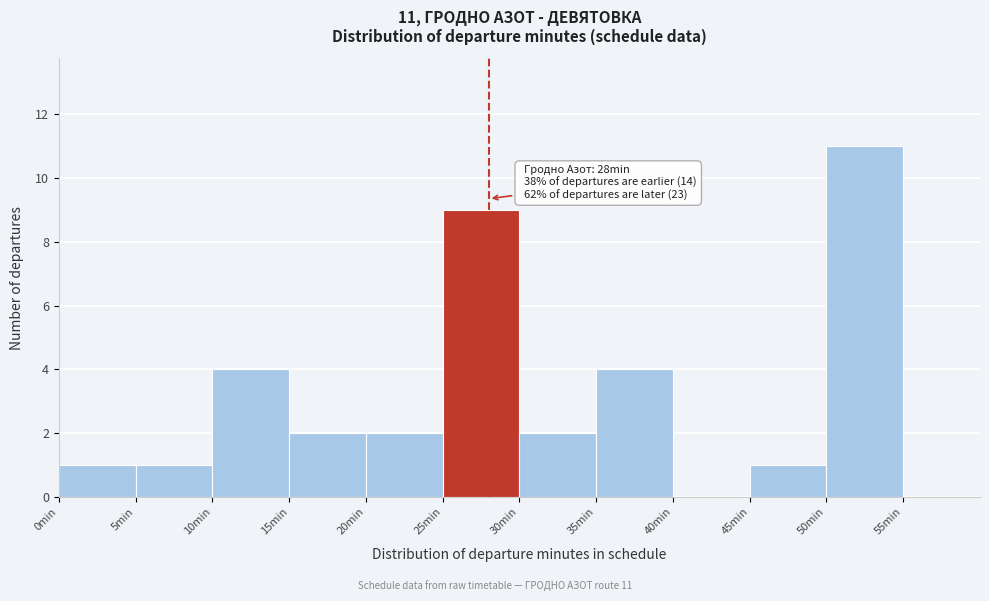

Which range on the x-axis has the tallest bar?

50 to 55